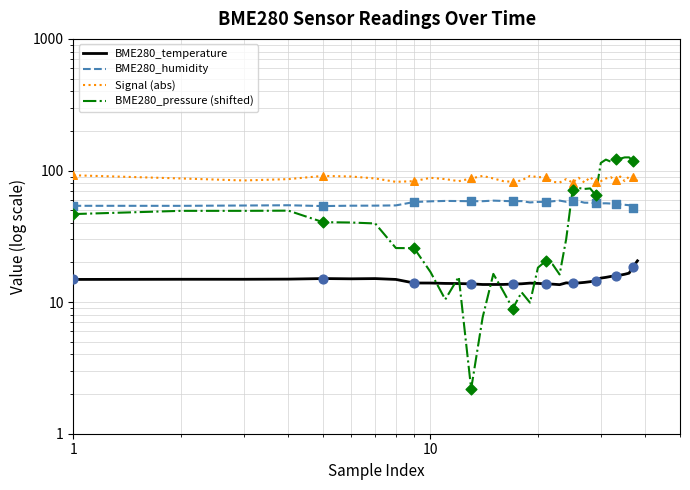

At how many categories does at least one series exceed 49?

38